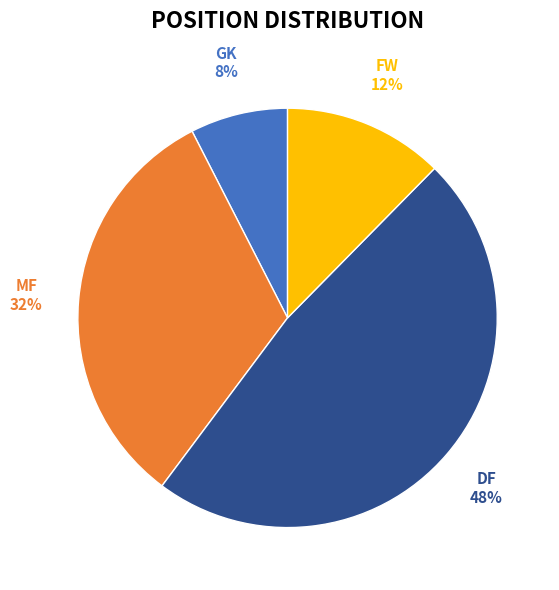

To the nearest percent, what is the difference between the largest and smallest slice percentages?

40%